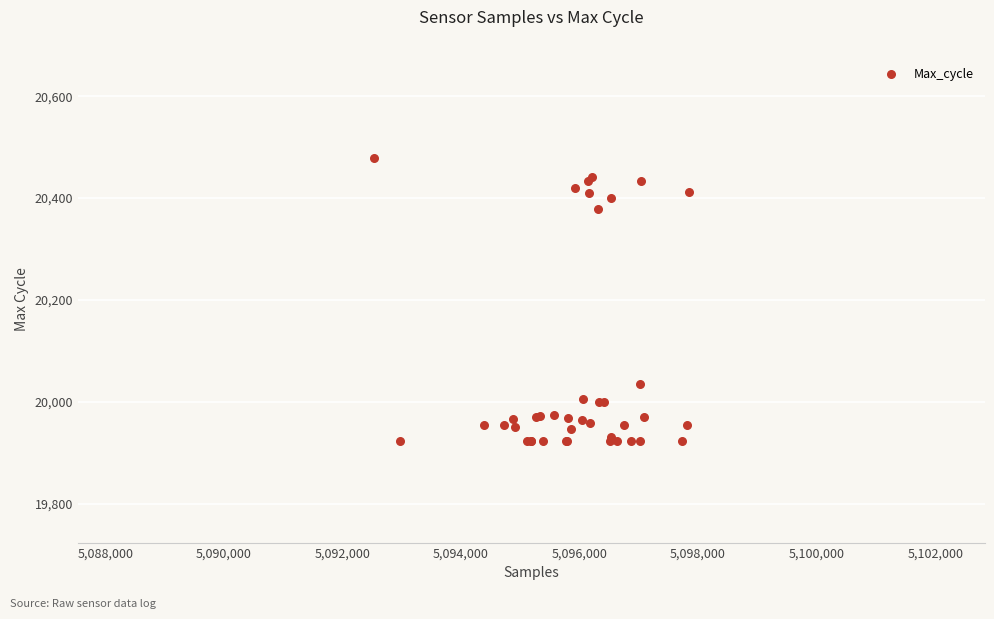

What Y value in the scatter plot is closest to 20201?

20036